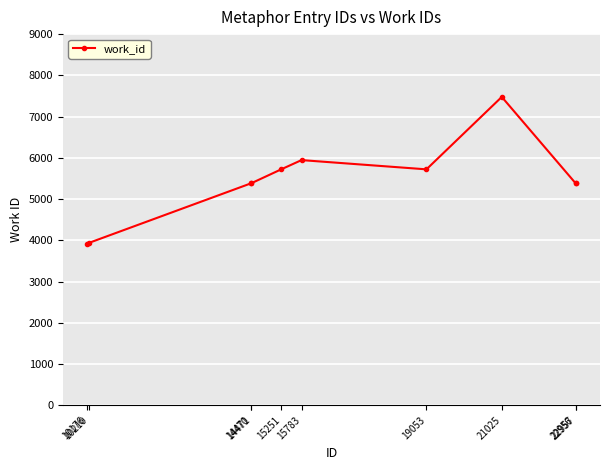

What is the minimum value shown in the chart?

3922